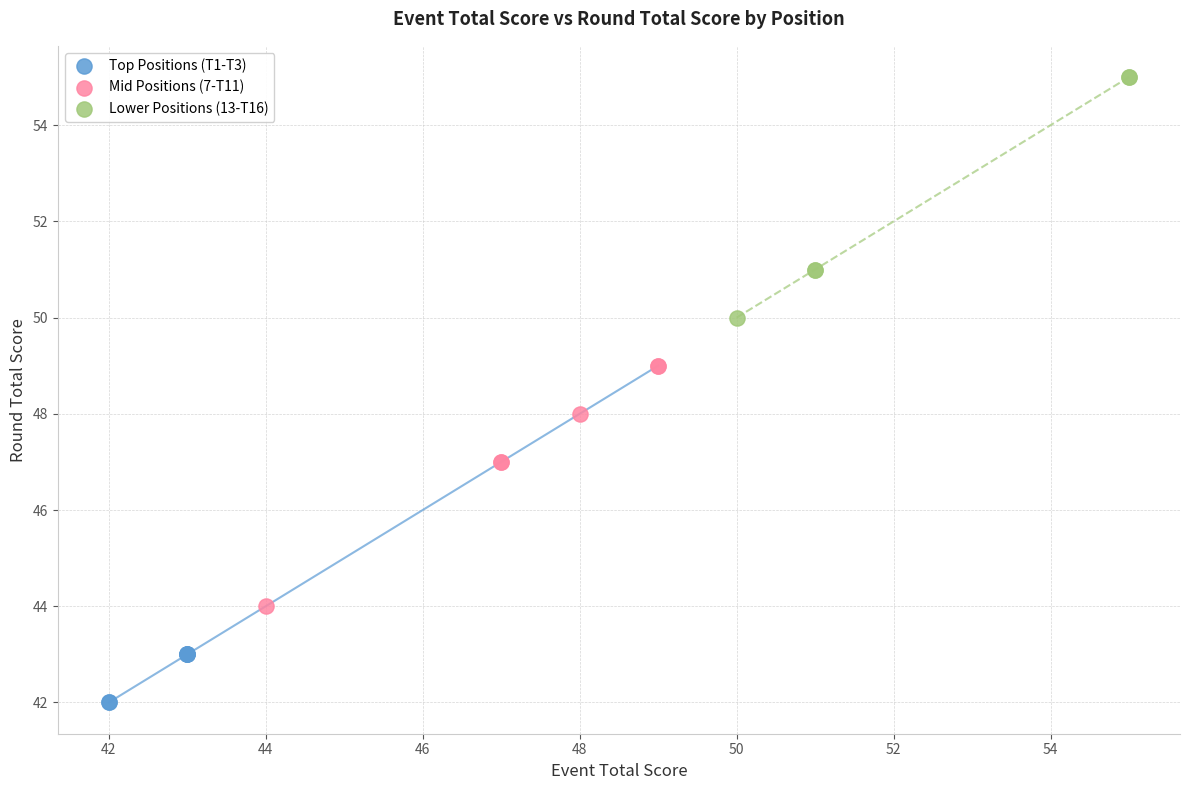

Which series contains the highest Y value?

Lower Positions (13-T16)